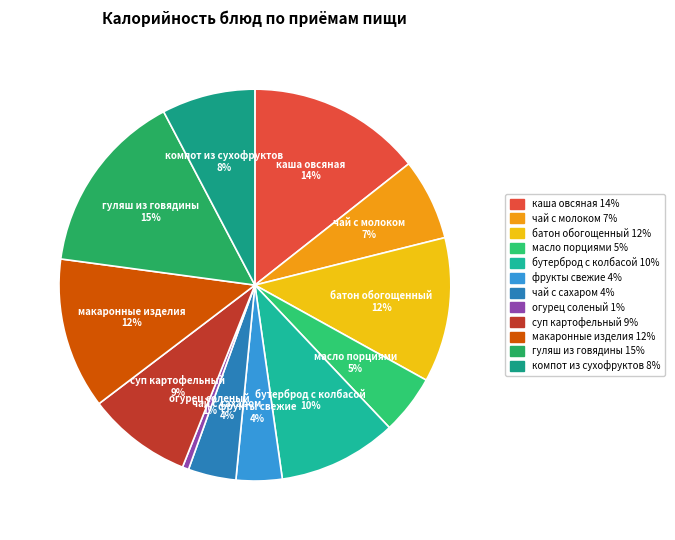

What is the ratio of the value at чай с сахаром to the value at масло порциями?

0.8